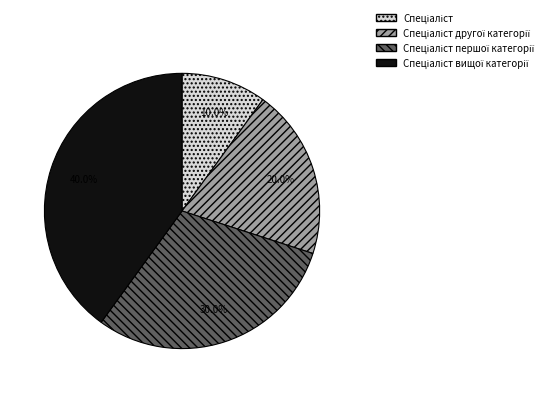

Count the number of slices in the pie.

4